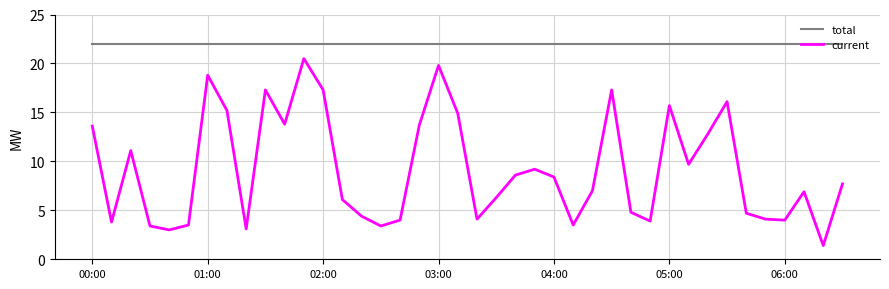

What is the highest value of the total series?

22.0